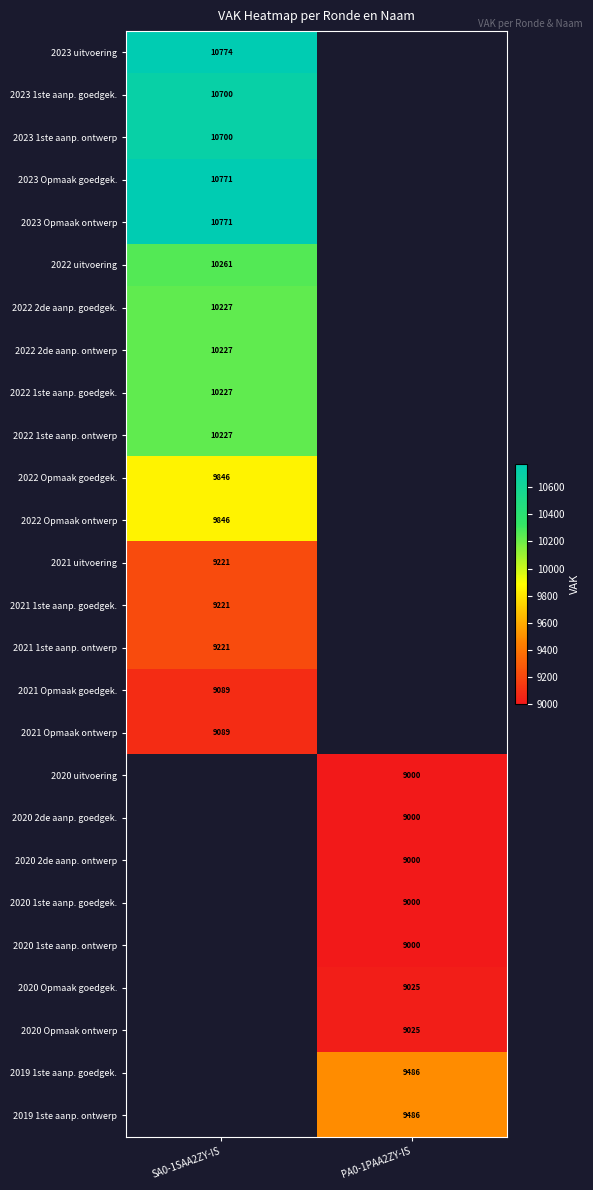

Which label corresponds to the smallest value in the chart?

PA0-1PAA2ZY-IS